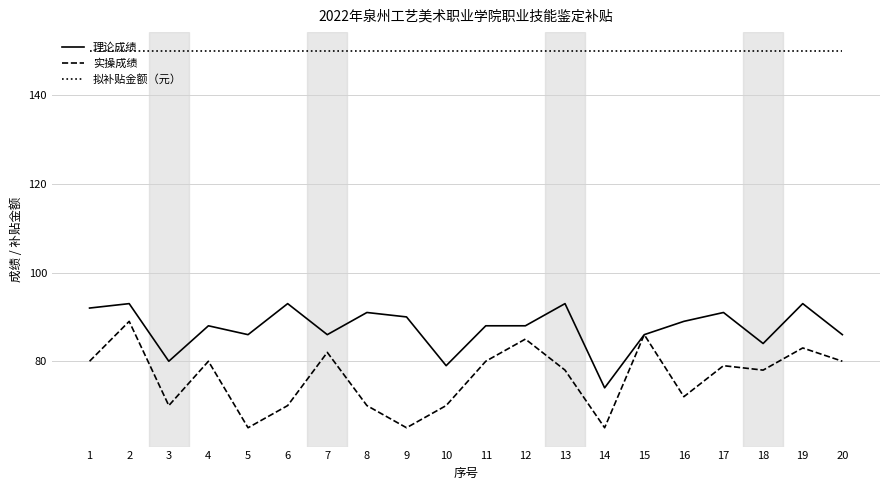

How many distinct data groups are displayed?

3